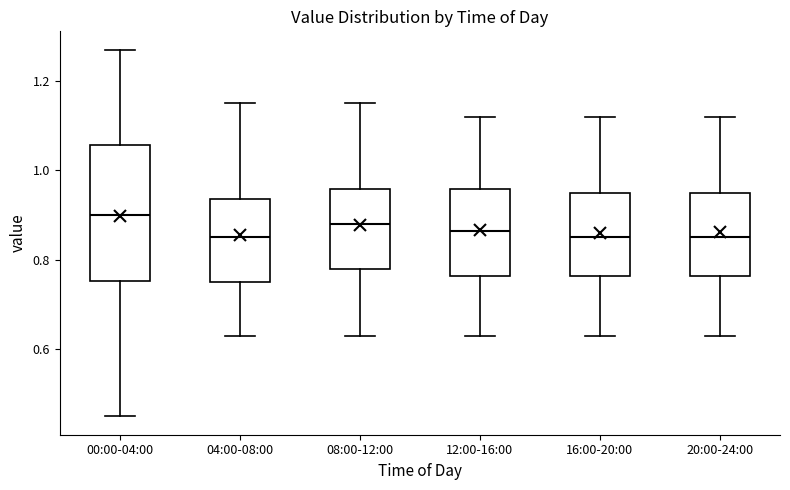

Reading left to right, read every box against the y-axis: the position of its median line, the range the box covers, and the ends of its whiskers. The values are not printed on the chart, so give them approximately, as read against the axis.

00:00-04:00: median 0.90, box 0.76 to 1.06, whiskers 0.46 to 1.28
04:00-08:00: median 0.86, box 0.76 to 0.94, whiskers 0.64 to 1.16
08:00-12:00: median 0.88, box 0.78 to 0.96, whiskers 0.64 to 1.16
12:00-16:00: median 0.86, box 0.76 to 0.96, whiskers 0.64 to 1.12
16:00-20:00: median 0.86, box 0.76 to 0.96, whiskers 0.64 to 1.12
20:00-24:00: median 0.86, box 0.76 to 0.96, whiskers 0.64 to 1.12